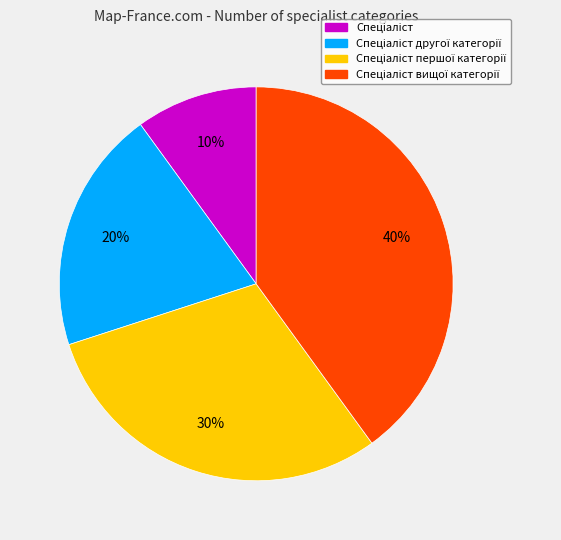

Does any single category account for the majority?

No